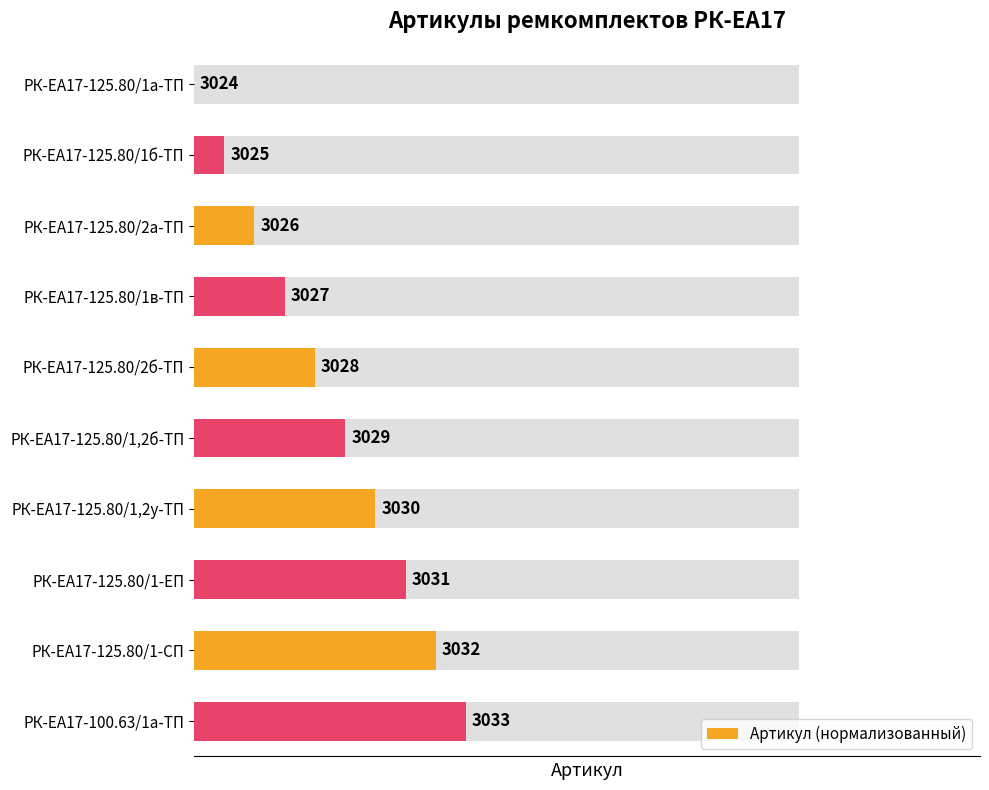

How many bars are there in total?

10